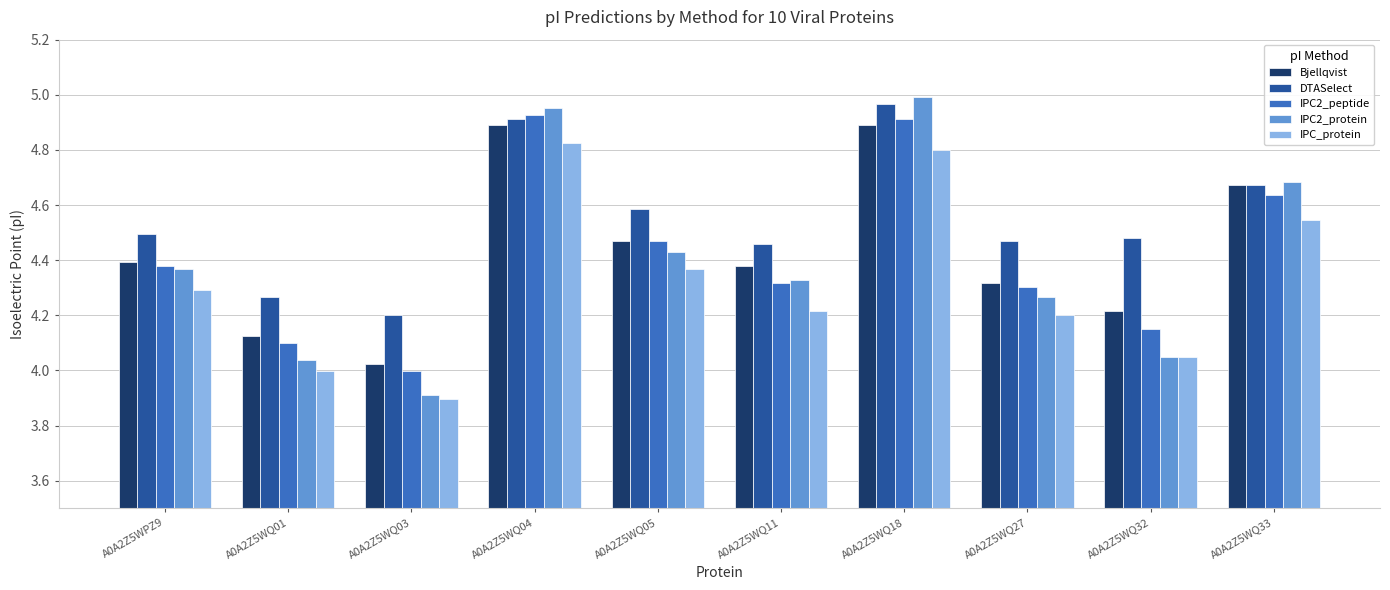

What position from the left is A0A2Z5WQ04?

4